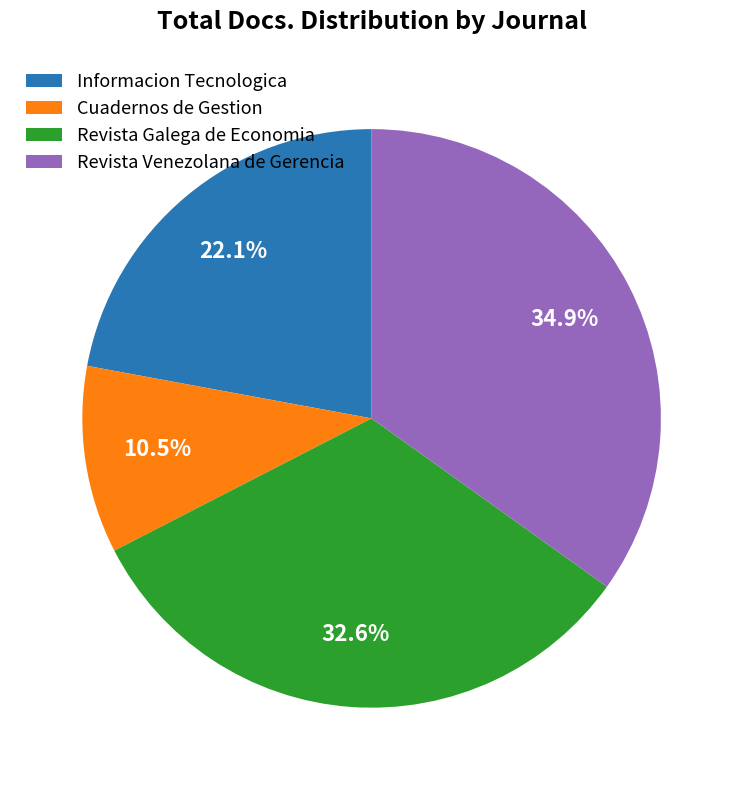

What is the largest slice in the pie chart?

Revista Venezolana de Gerencia